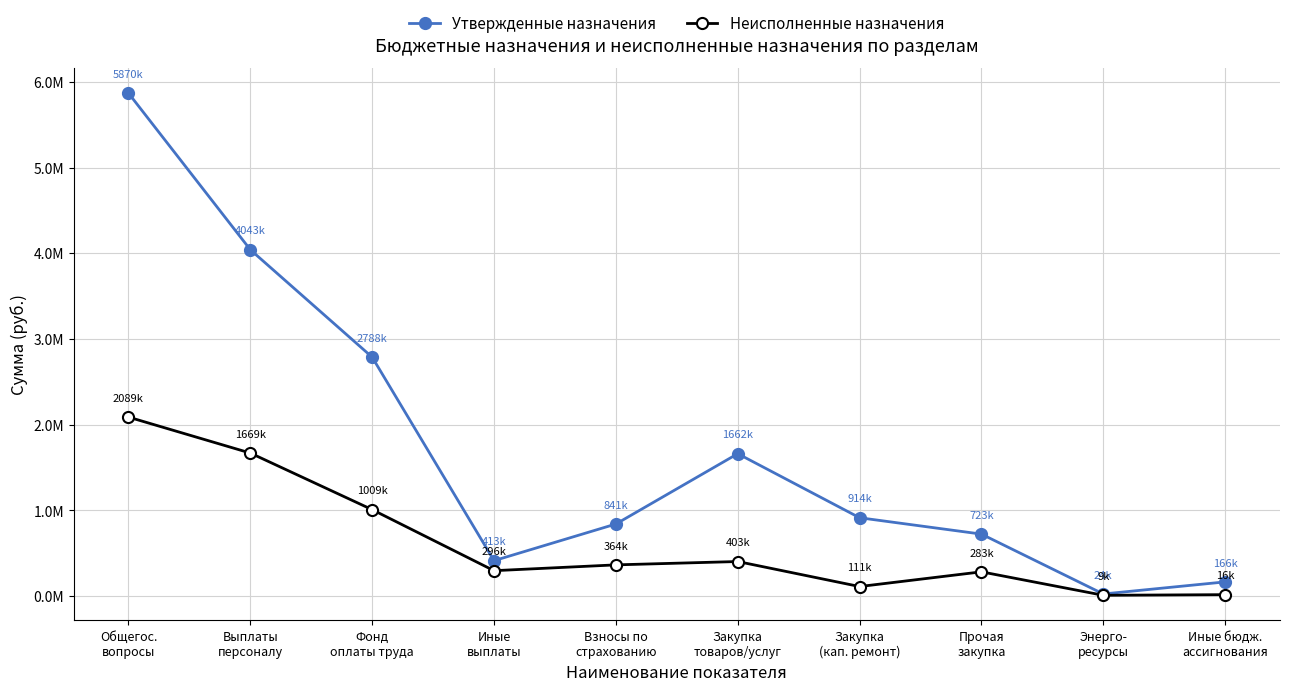

Which series has the largest total across all categories?

Утвержденные назначения